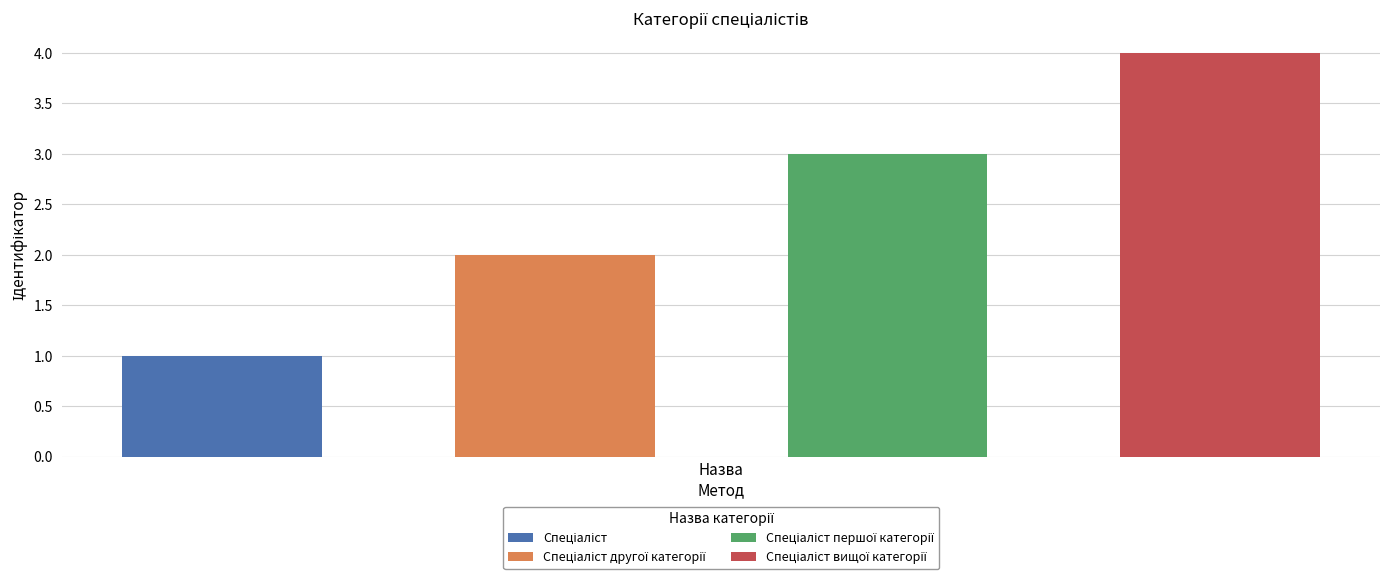

True or false: the data shows 0 at Спеціаліст.

False